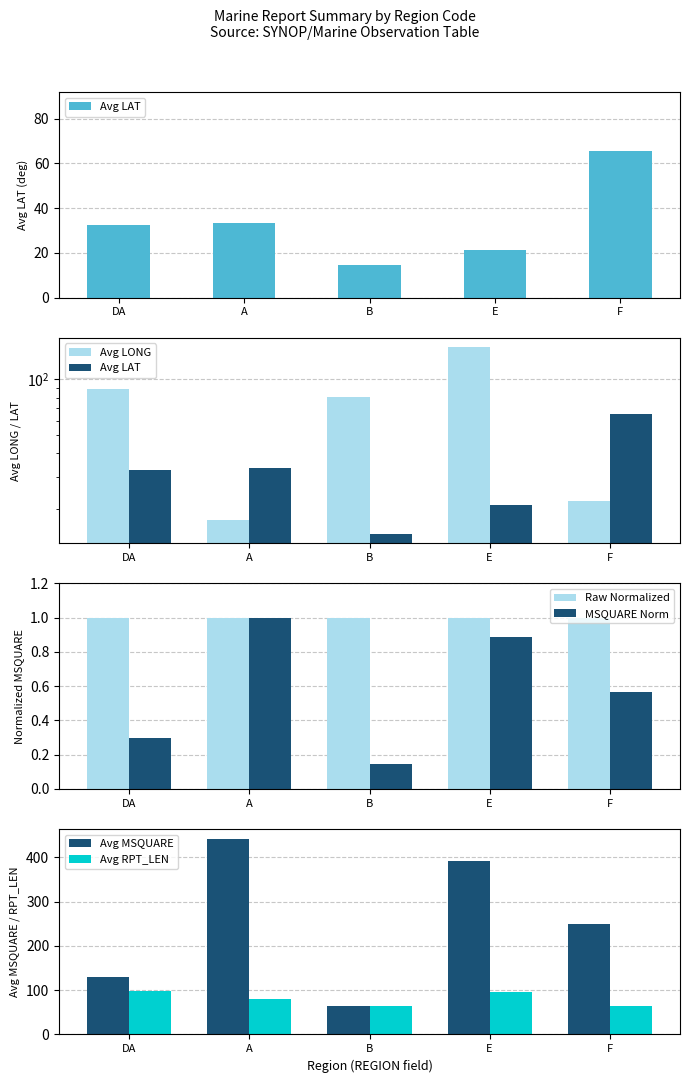

What is the lowest value of the Avg LAT series?

14.8